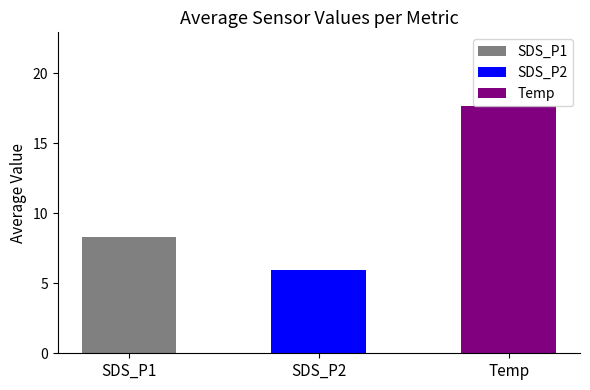

Read the SDS_P1 value at 36.

8.0